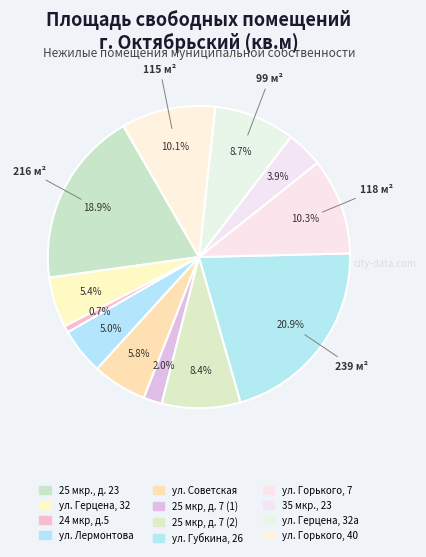

How many slices are in this pie chart?

12